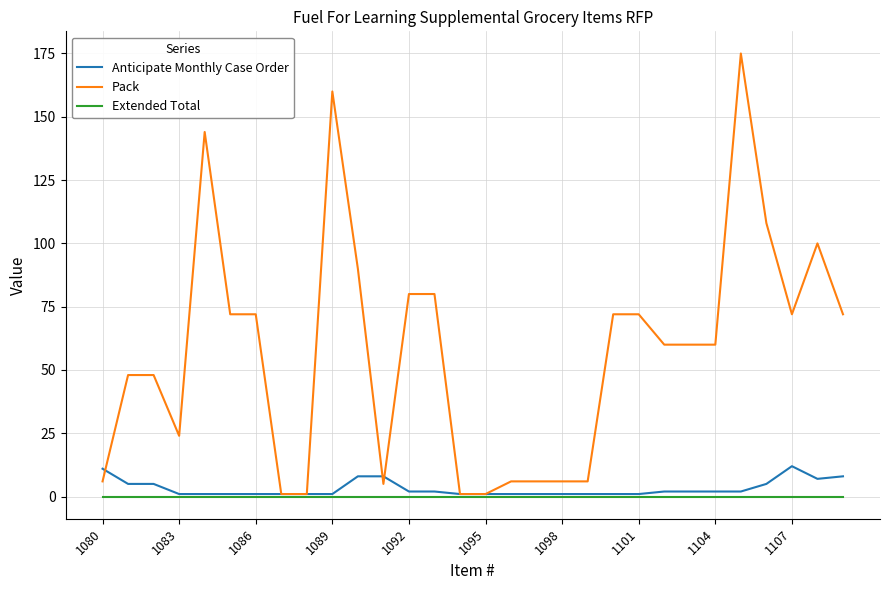

At how many categories does at least one series exceed 158?

2